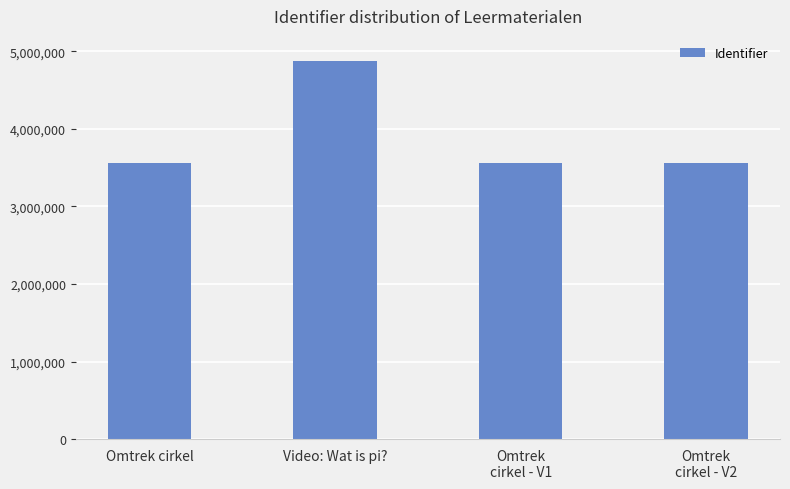

What position from the left is Omtrek
cirkel - V2?

4